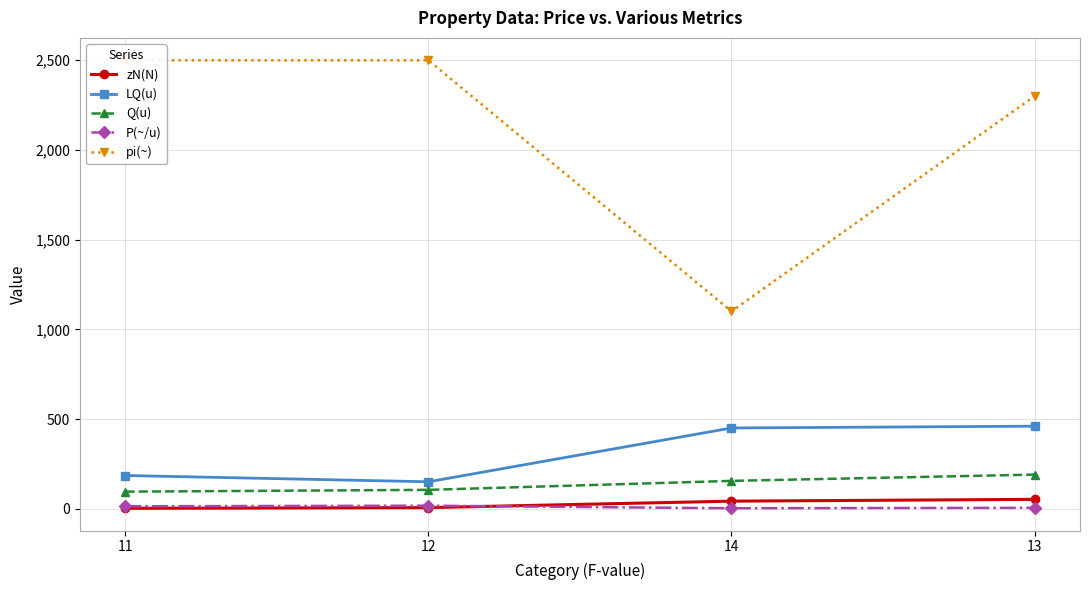

What is the average value of the zN(N) series?

25.5